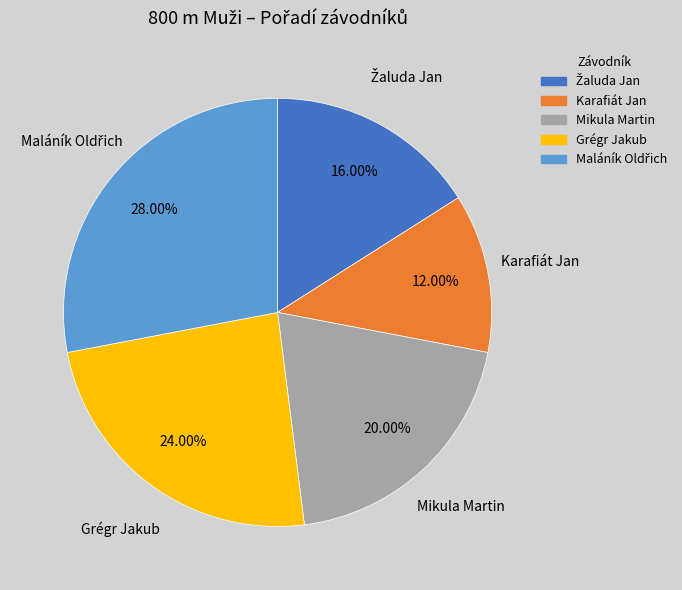

Count the number of slices in the pie.

5